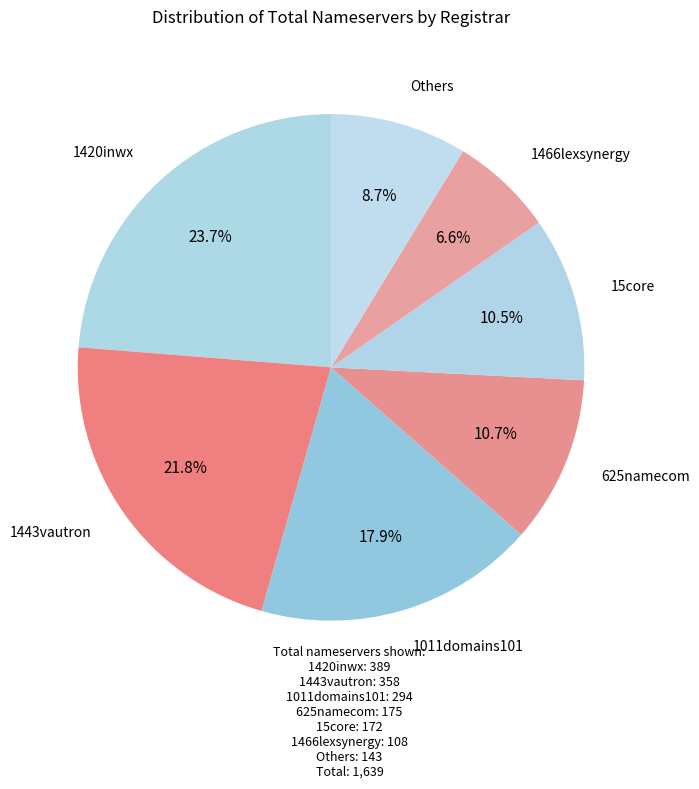

Which slice is the smallest?

1466lexsynergy